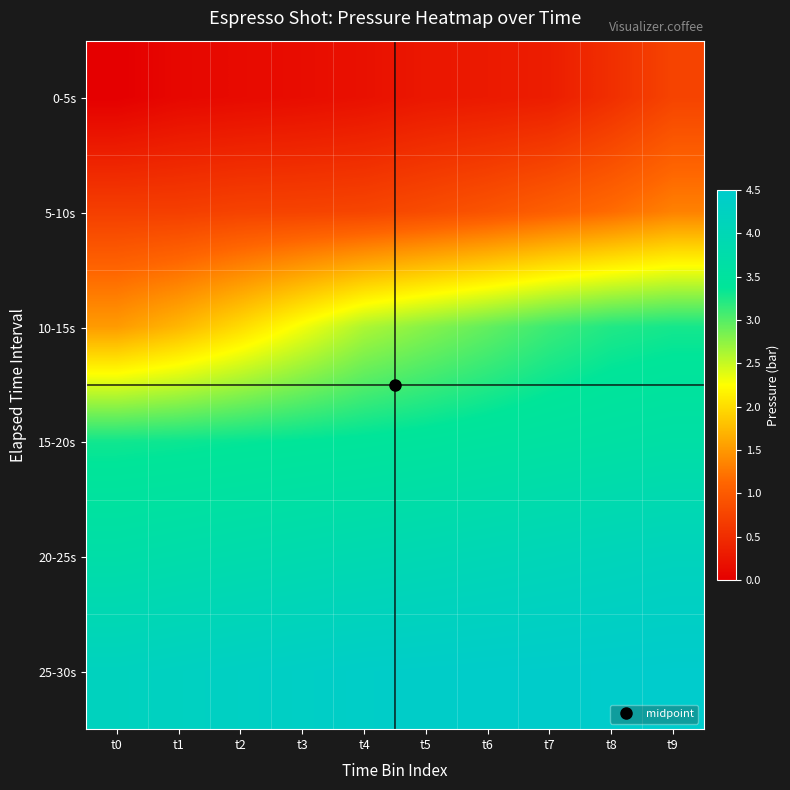

Between t9 and t8, which is larger?

t9